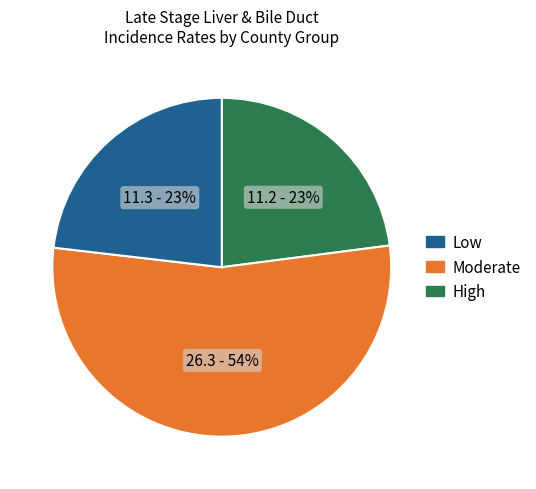

To the nearest percent, what is the average slice percentage?

33%